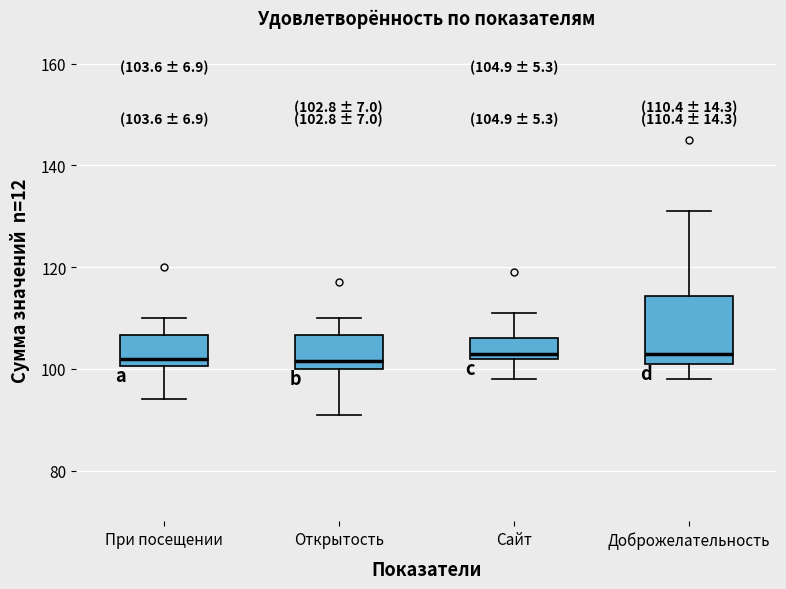

Comparing the boxes themselves (not the whiskers), which one is the tallest?

Доброжелательность